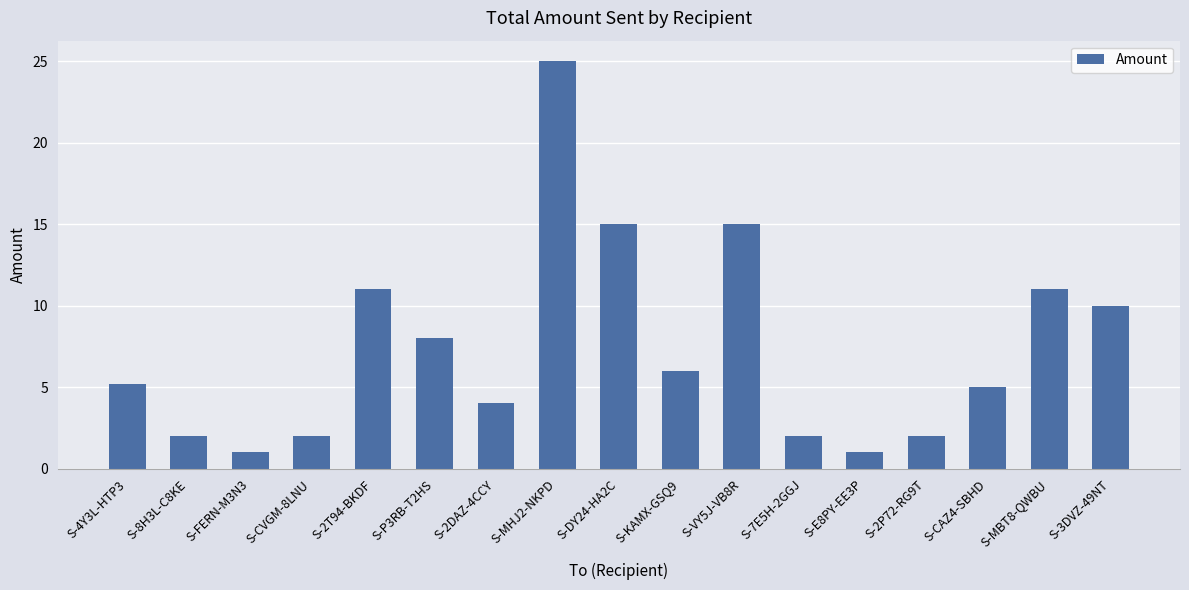

Between S-7E5H-2GGJ and S-4Y3L-HTP3, which is larger?

S-4Y3L-HTP3